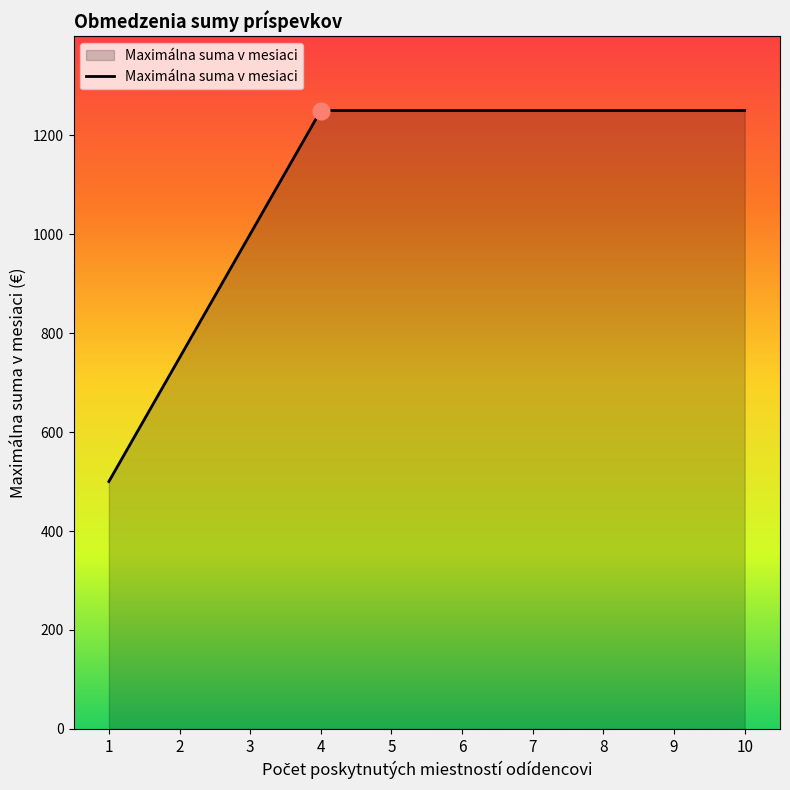

What is the difference between the maximum and minimum values?

750